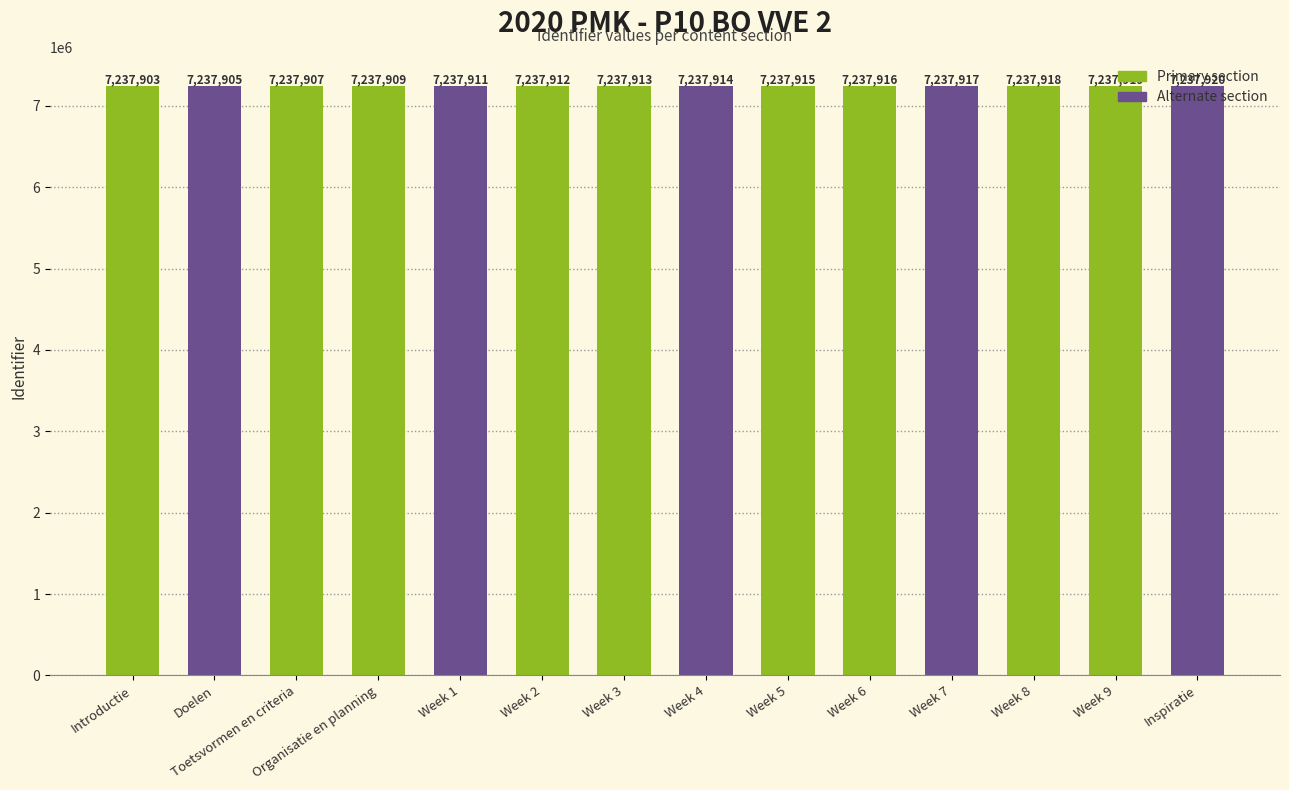

At which label is the value closest to 7237911?

Week 1